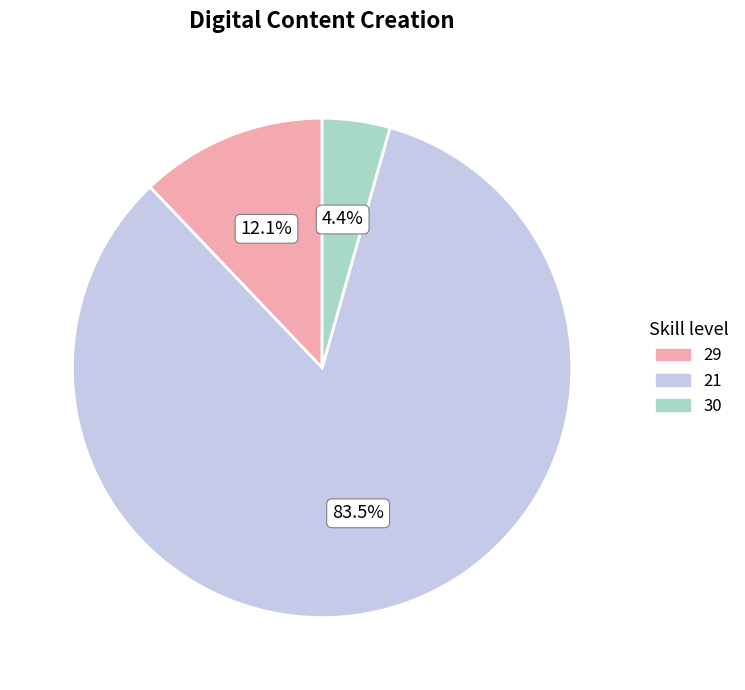

Do 21 and 29 together represent more than half of the pie?

Yes